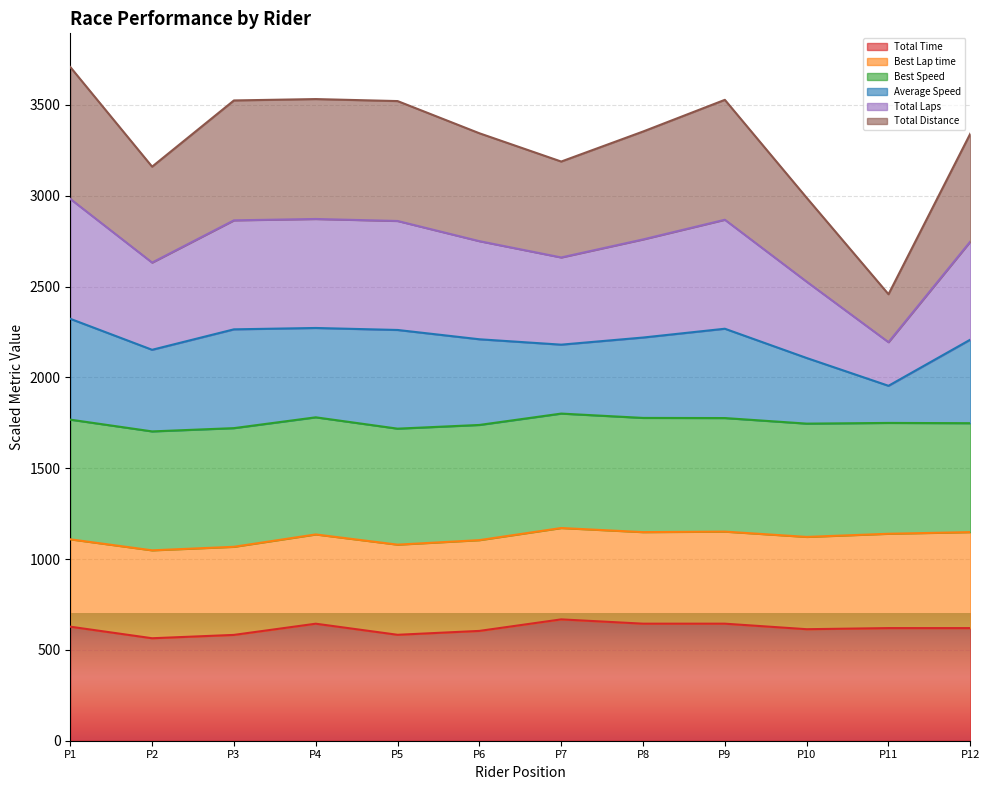

What is the minimum value for Total Time?

564.1